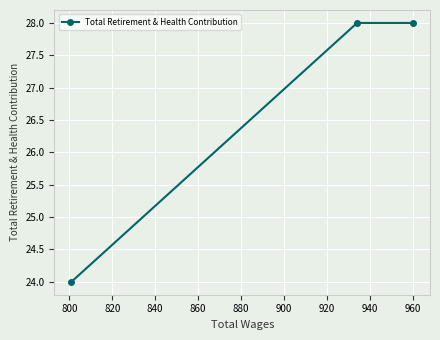

What is the maximum value shown in the chart?

28